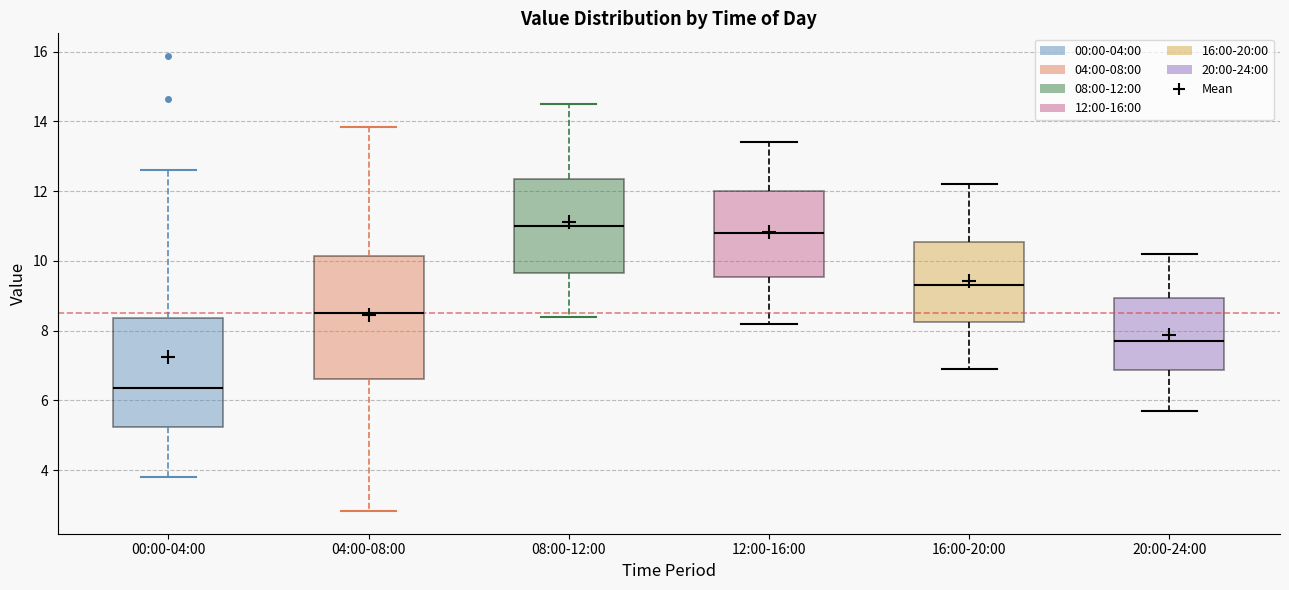

Comparing the boxes themselves (not the whiskers), which one is the tallest?

04:00-08:00